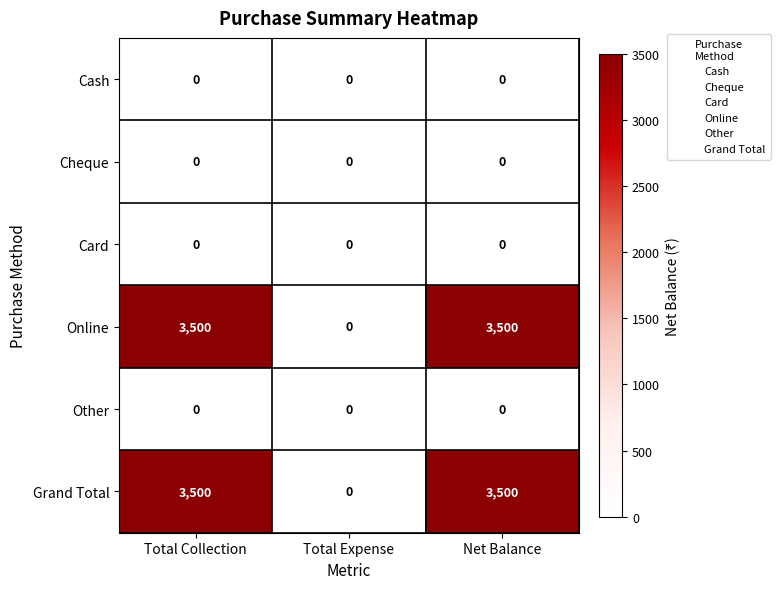

What is the total value across all series at Net Balance?

7000